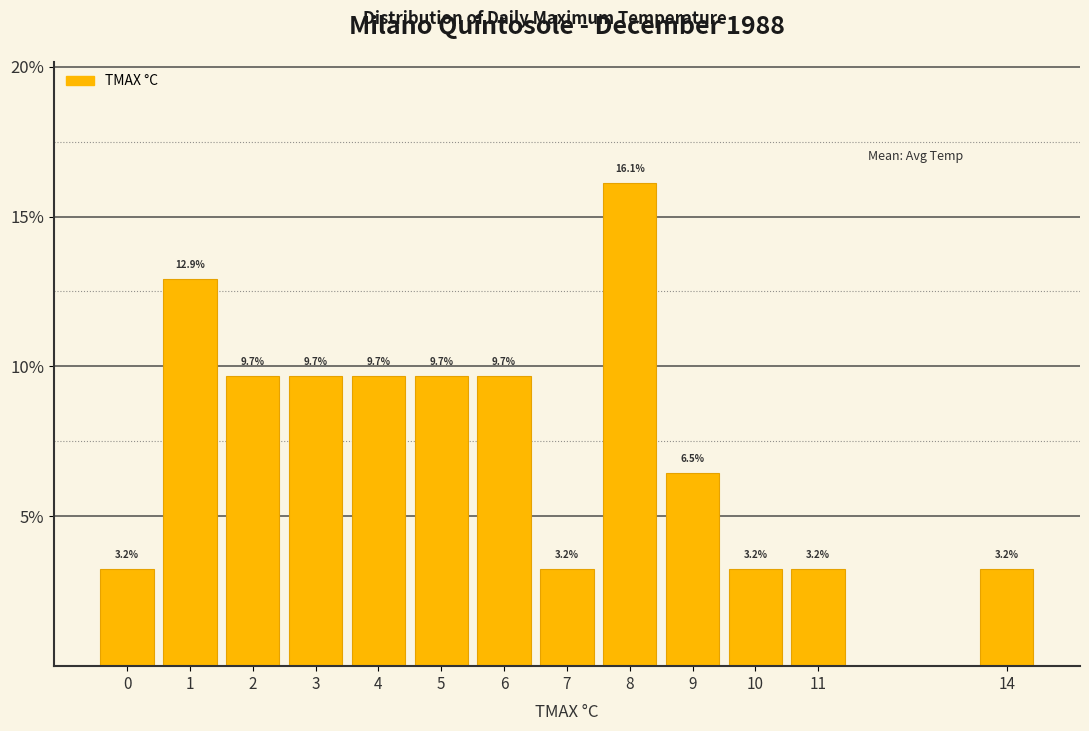

Which range on the x-axis has the tallest bar?

7.5 to 8.5